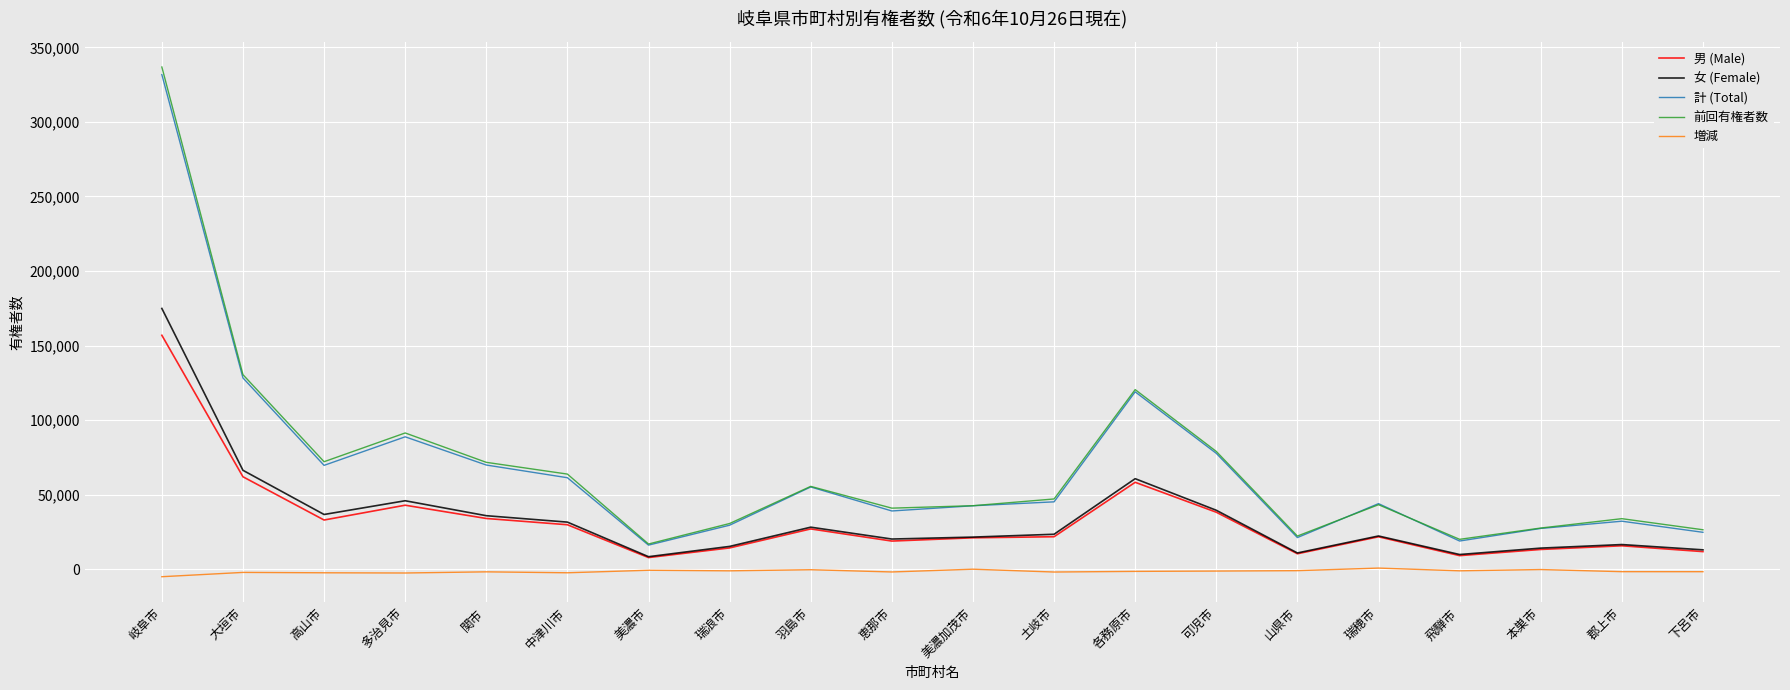

True or false: 前回有権者数 and 女 (Female) intersect in this chart.

False